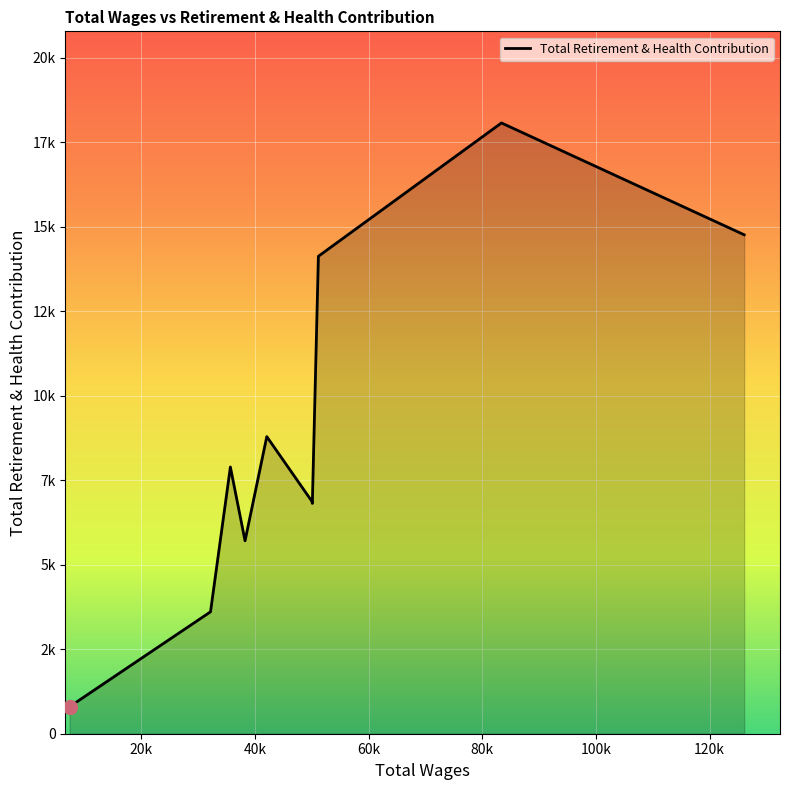

Is this an area chart (filled region under the line)?

Yes